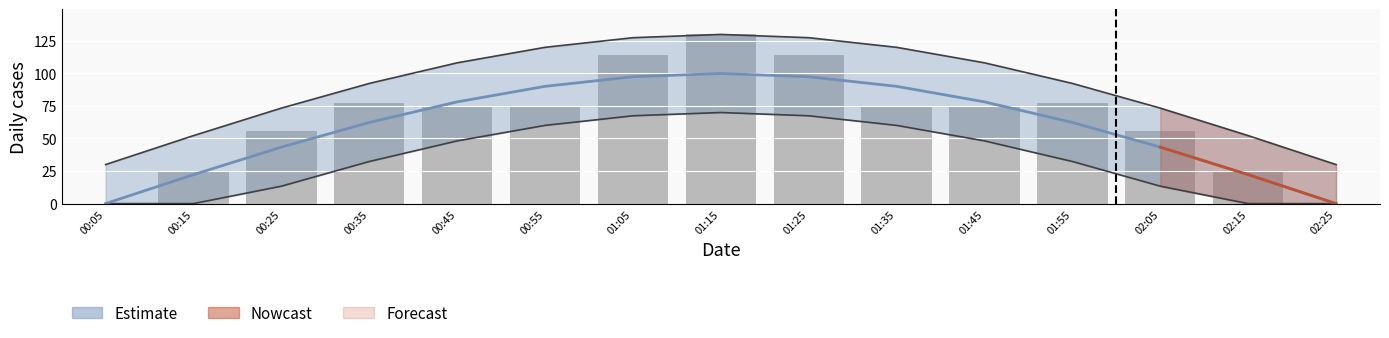

What is the greatest value displayed?

129.9